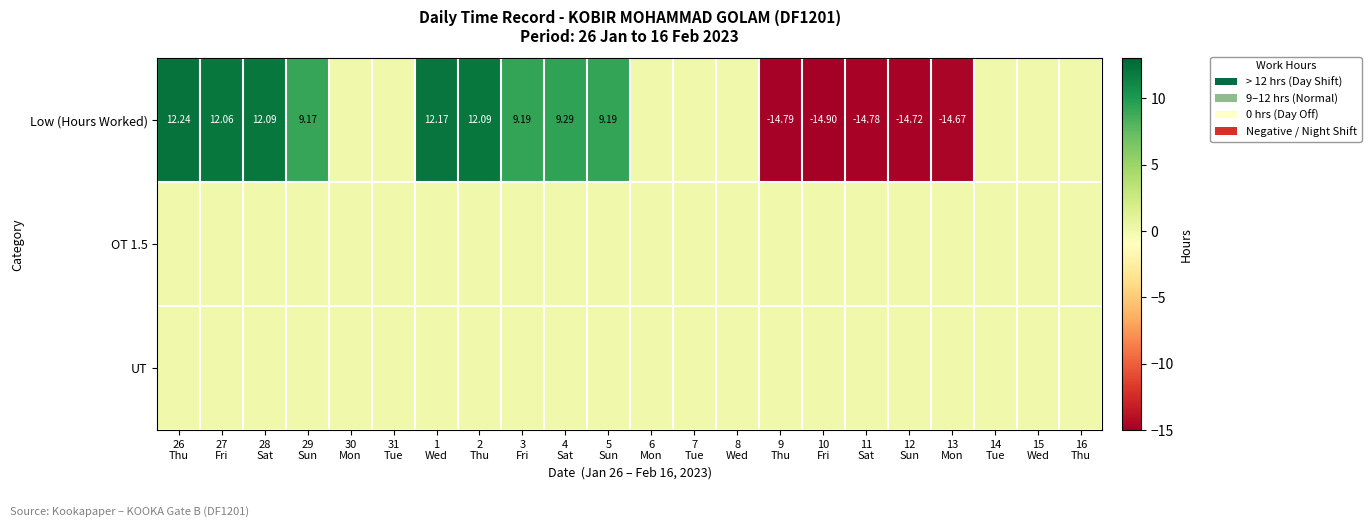

At which label is OT 1.5 closest to 0?

26 Thu